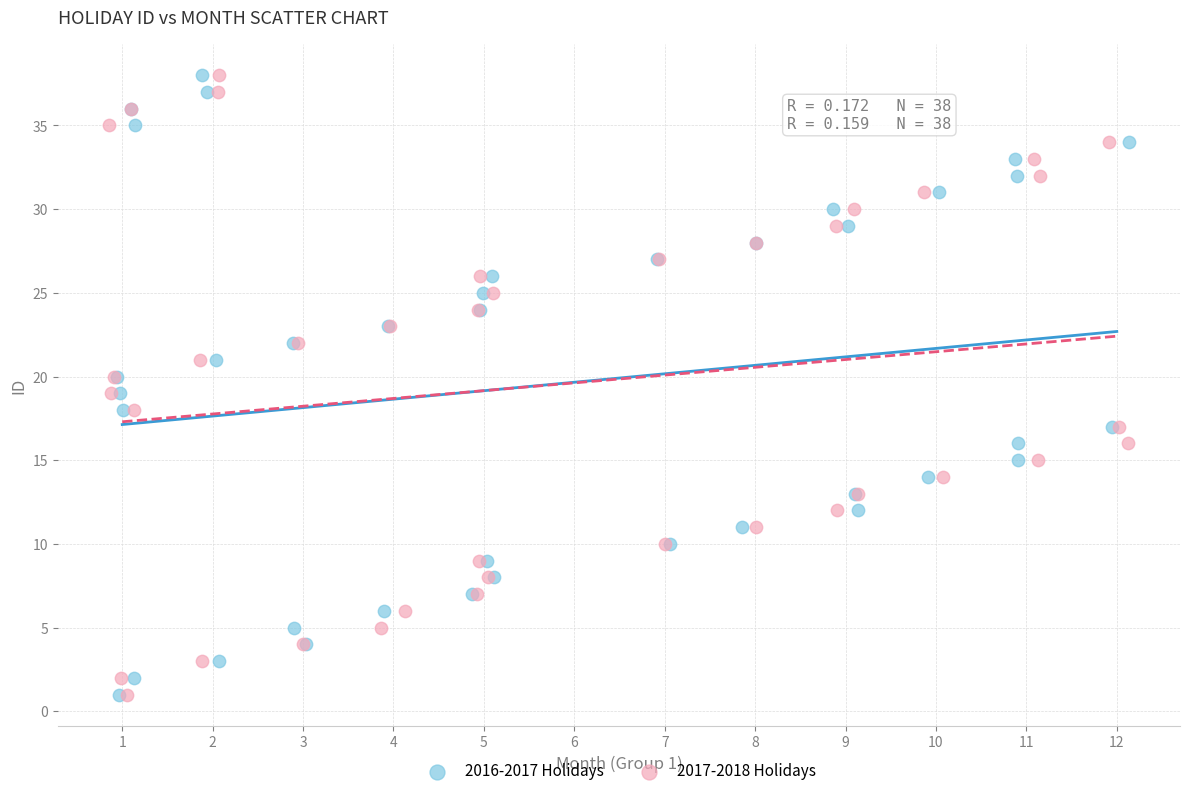

What are all the series names shown in the legend?

2016-2017 Holidays, 2017-2018 Holidays